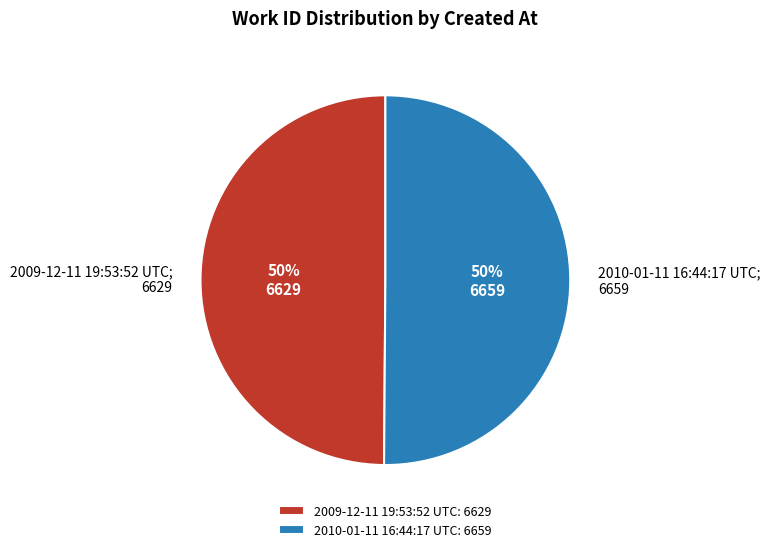

The 2010-01-11 16:44:17 UTC slice represents 56% of the pie. True or false?

False